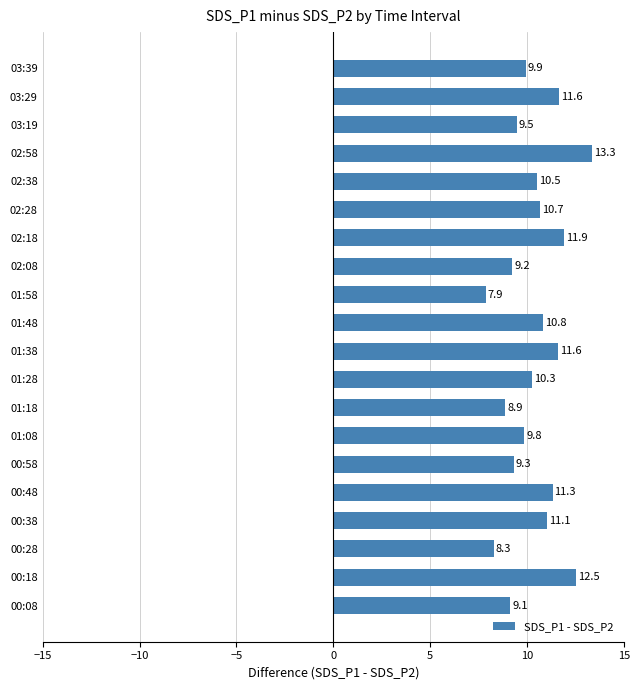

At which category does the chart reach its minimum across all series?

01:58